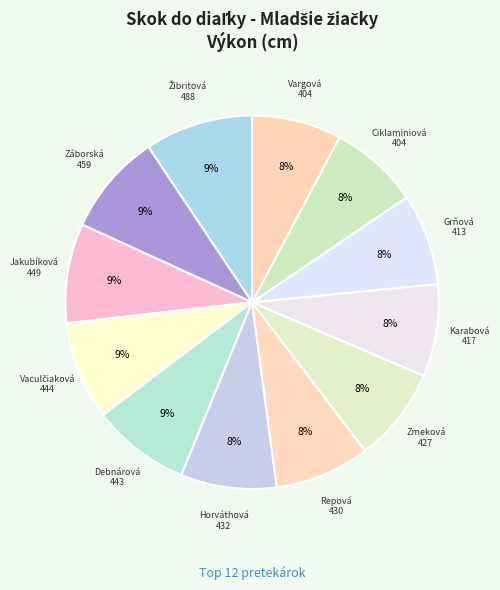

Is there any slice that represents more than half of the pie?

No